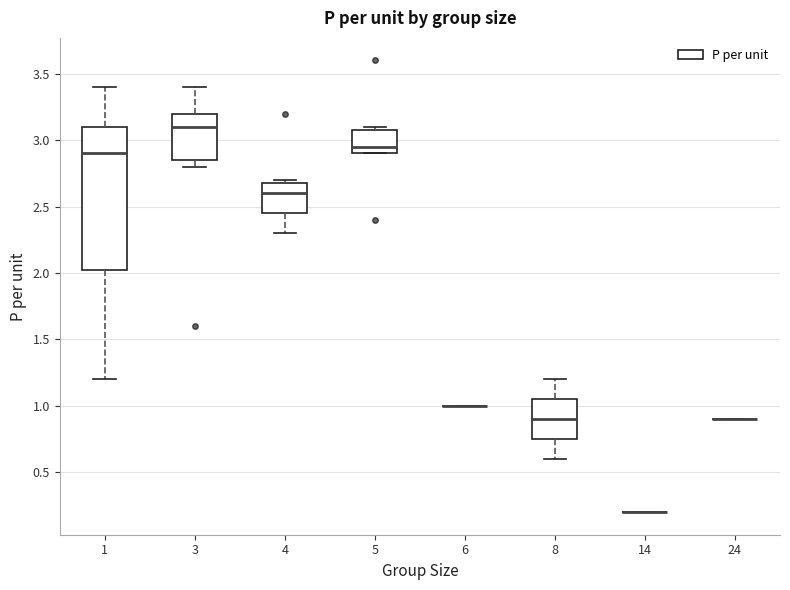

Which box is the tallest, from its lower edge to its upper edge?

1